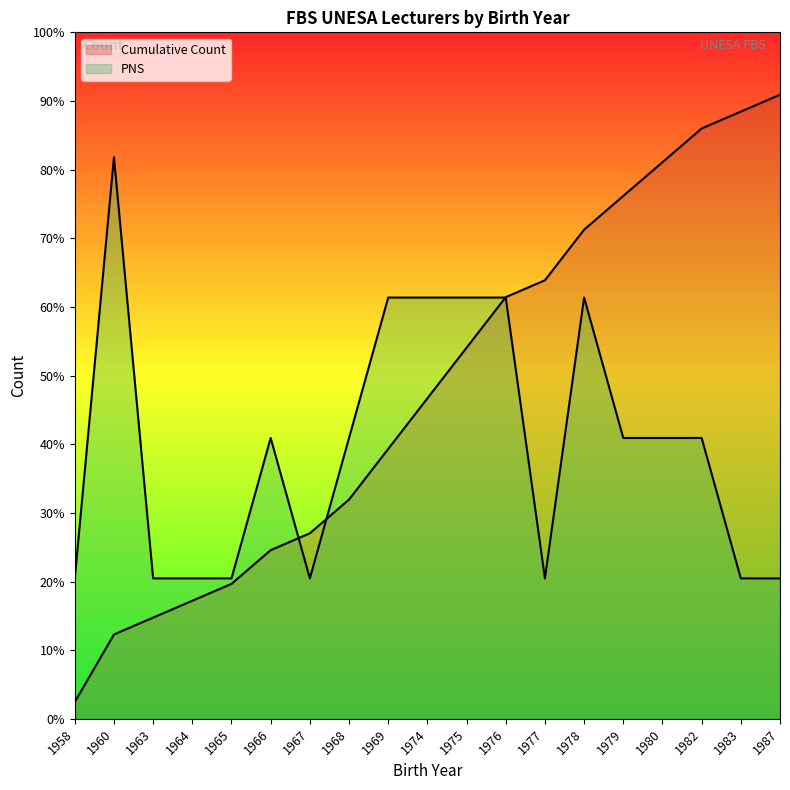

True or false: Cumulative Count has more than 1 points higher than both neighbors.

False